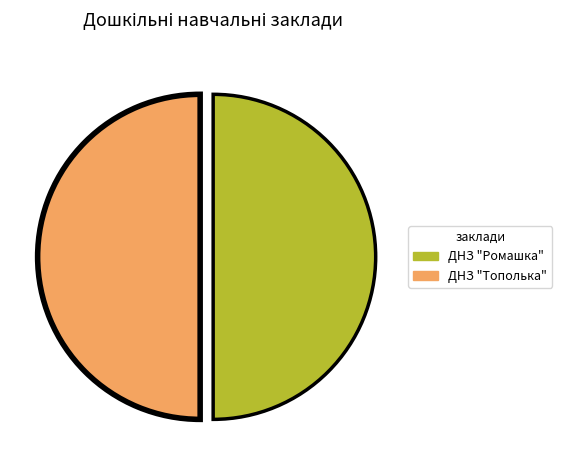

Is the sum of ДНЗ "Тополька" and ДНЗ "Ромашка" greater than half?

Yes